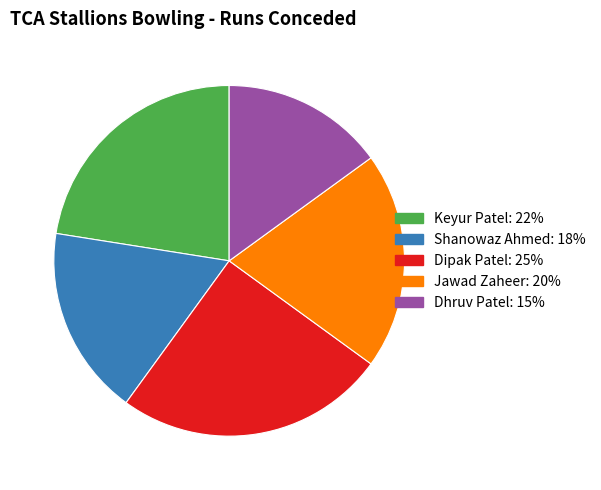

Which has a higher value, Dipak Patel or Jawad Zaheer?

Dipak Patel